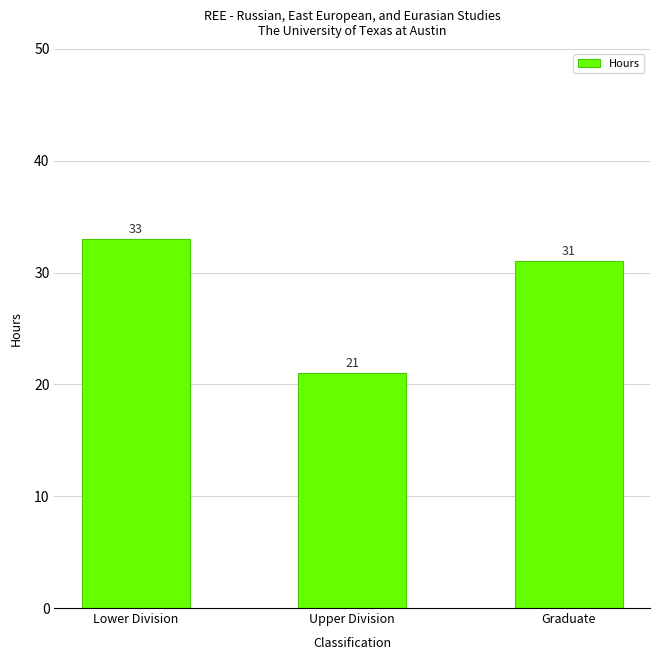

The chart shows a value of 52 at Graduate. True or false?

False